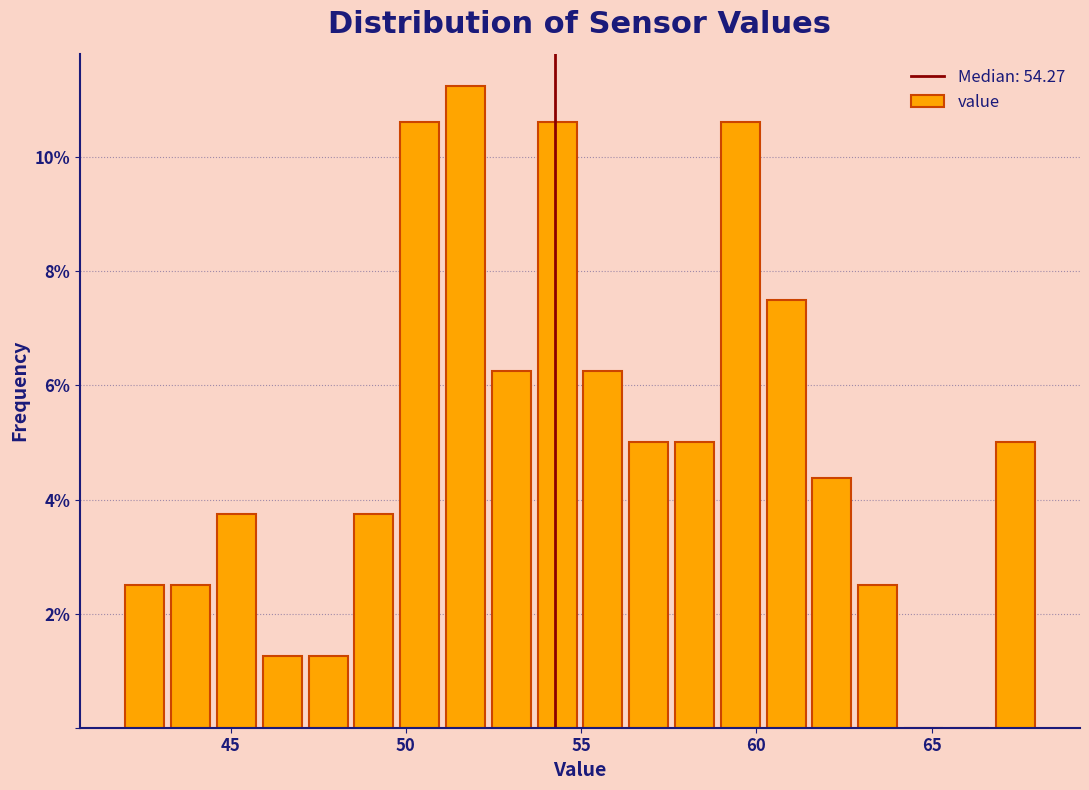

Read against the x-axis, roughly where is the centre of the tallest bar?

51.5